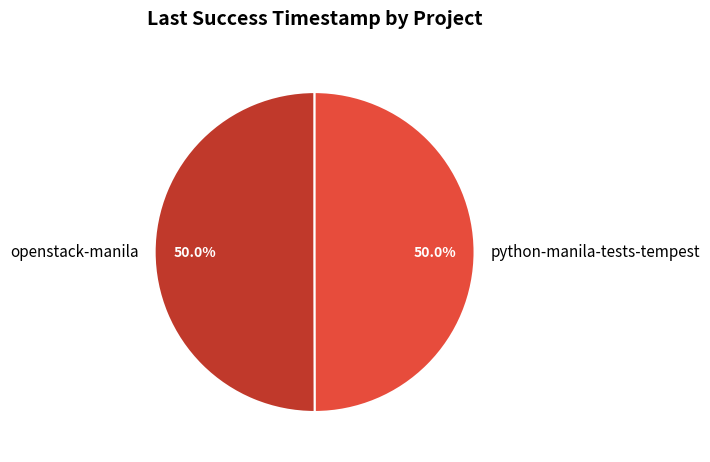

To the nearest percent, what is the combined percentage of python-manila-tests-tempest and openstack-manila?

100%